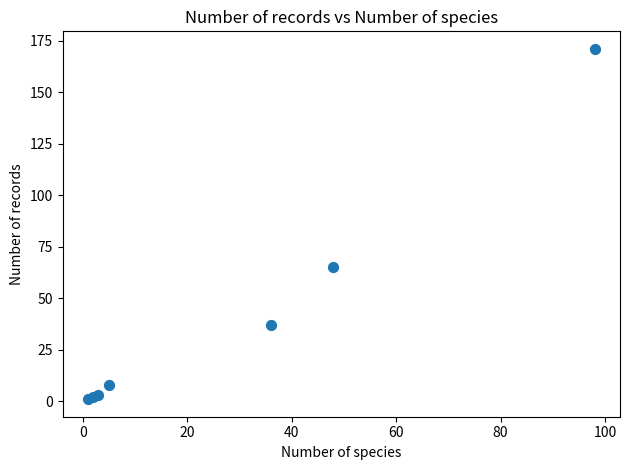

What Y value in the scatter plot is closest to 86?

65